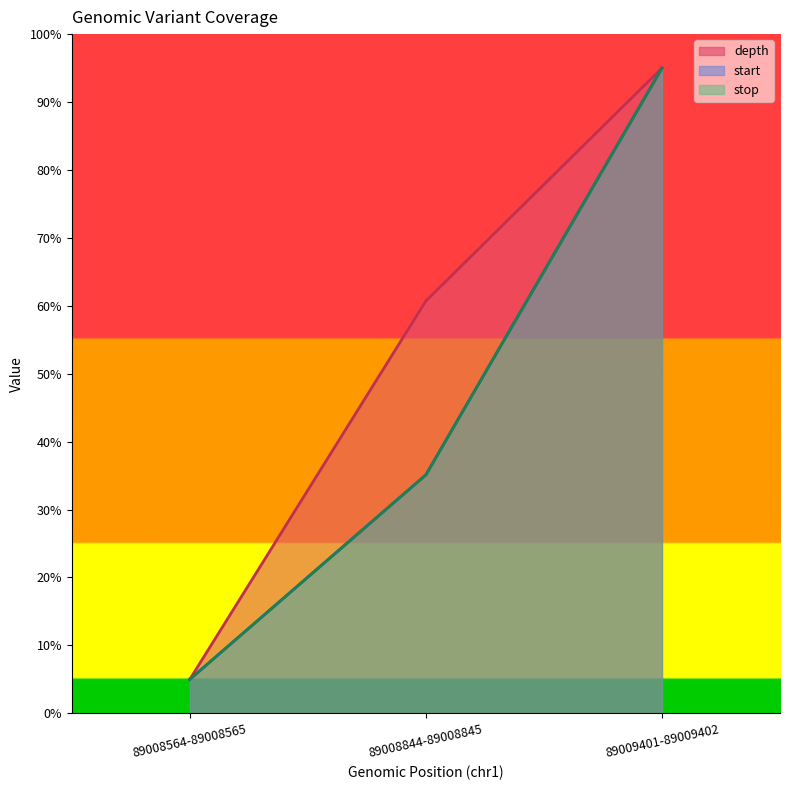

Rank the series at 89008844-89008845 from lowest to highest value.

start, stop, depth